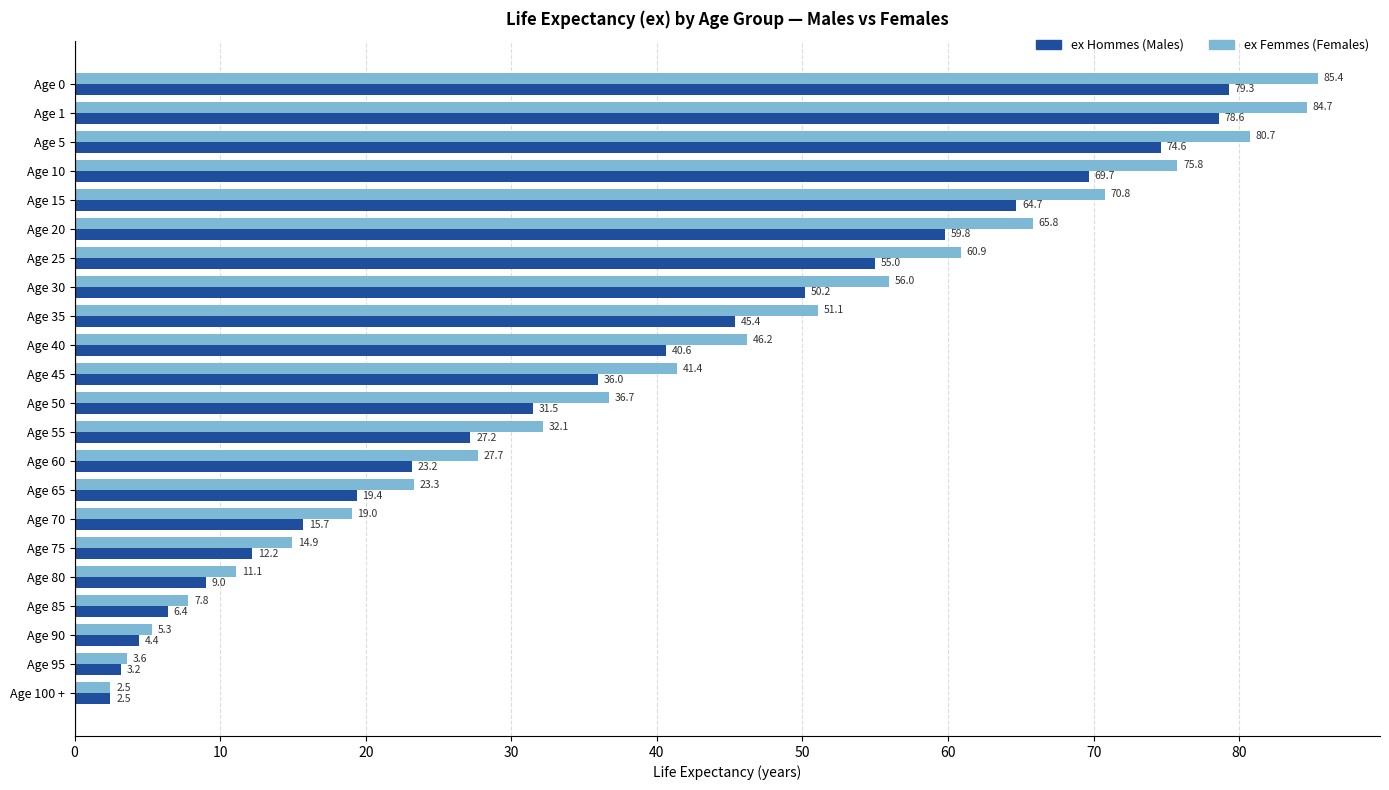

What is the difference between the highest and lowest values at Age 5?

6.1